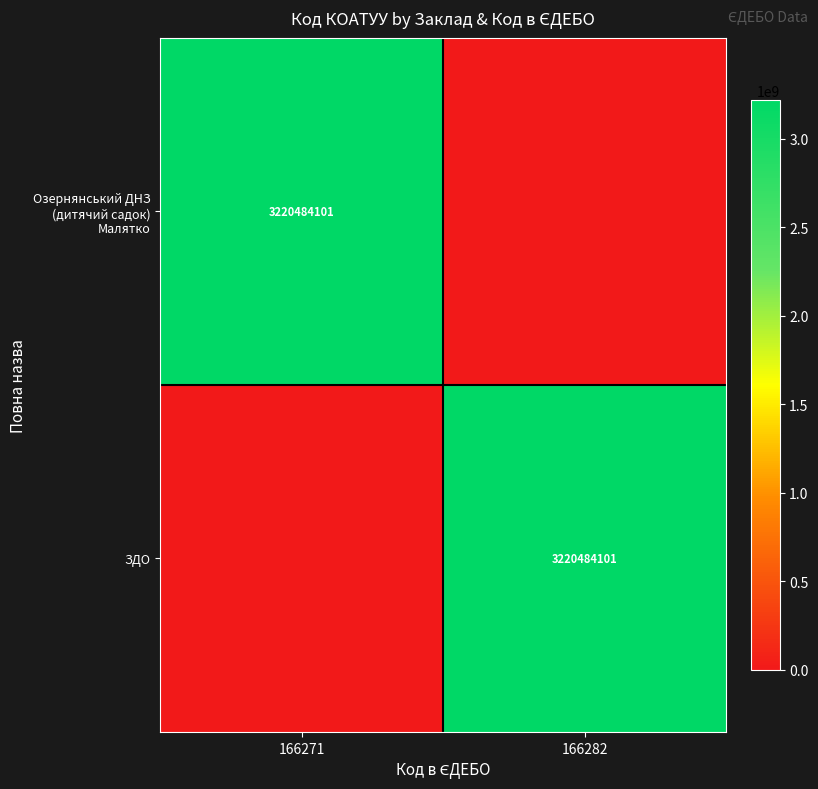

At which category does the chart reach its peak across all series?

166271